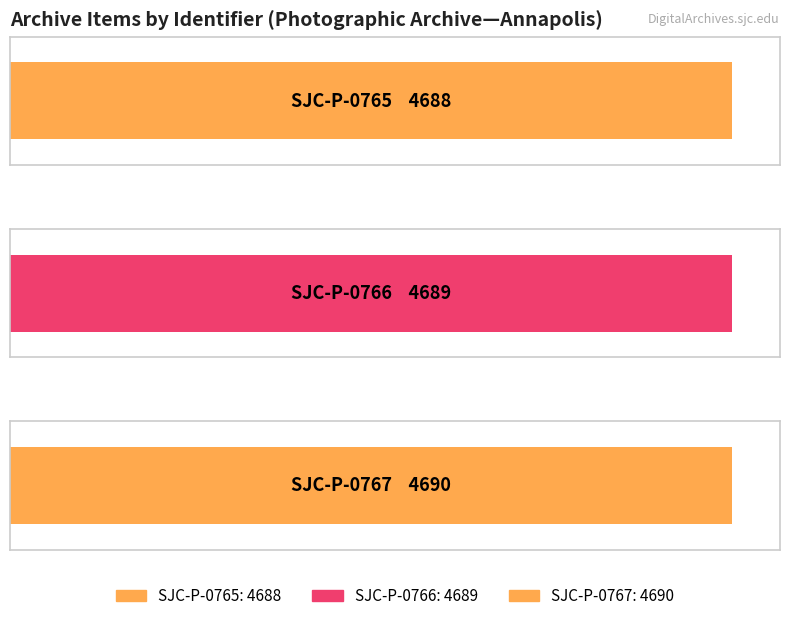

Reading left to right, extract all data points from this chart.

4688	4689	4690